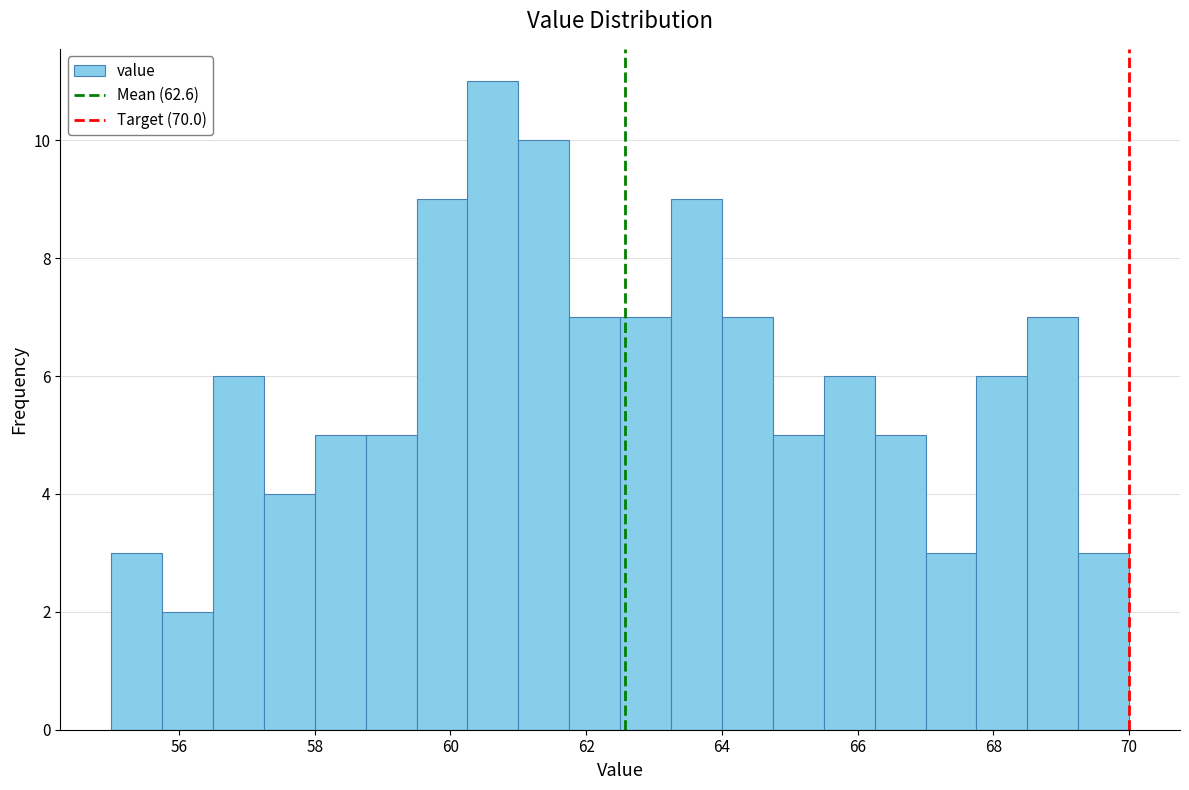

Read against the x-axis, roughly where is the centre of the tallest bar?

60.6